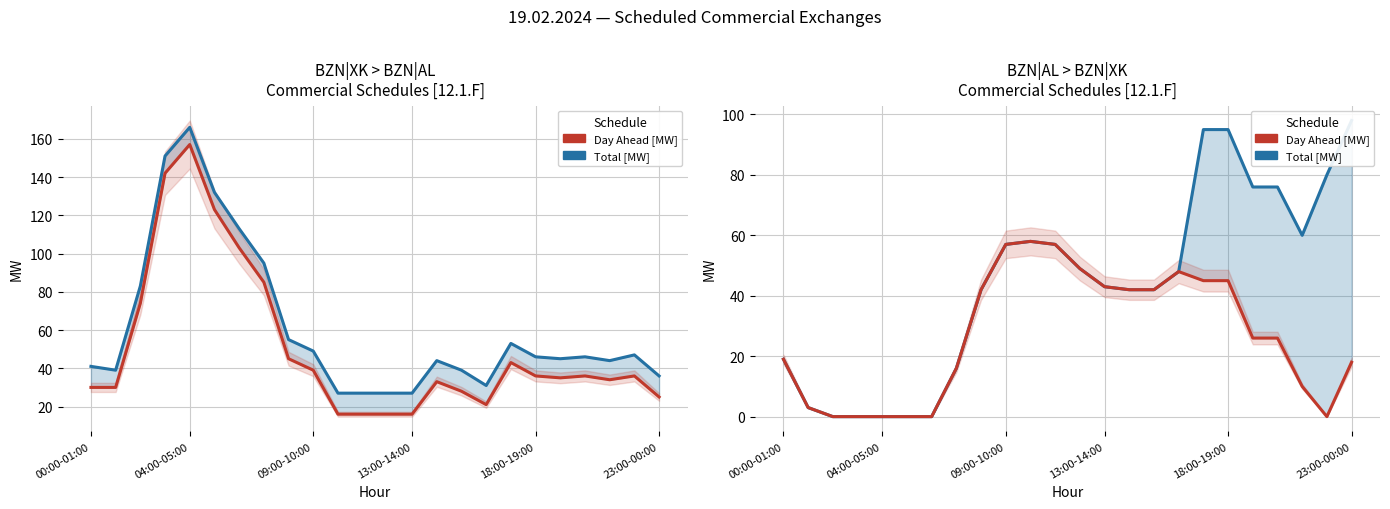

True or false: Total [MW] has a value of 42 at 8.

True